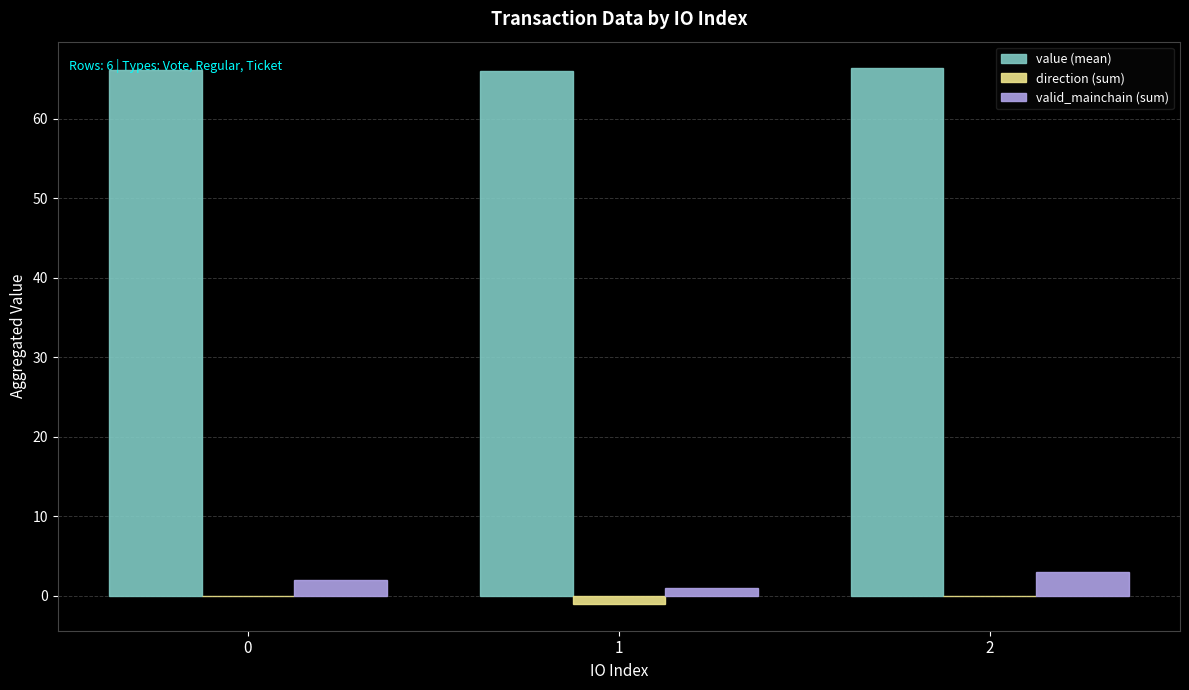

What is the total value across all series at 0?

68.2